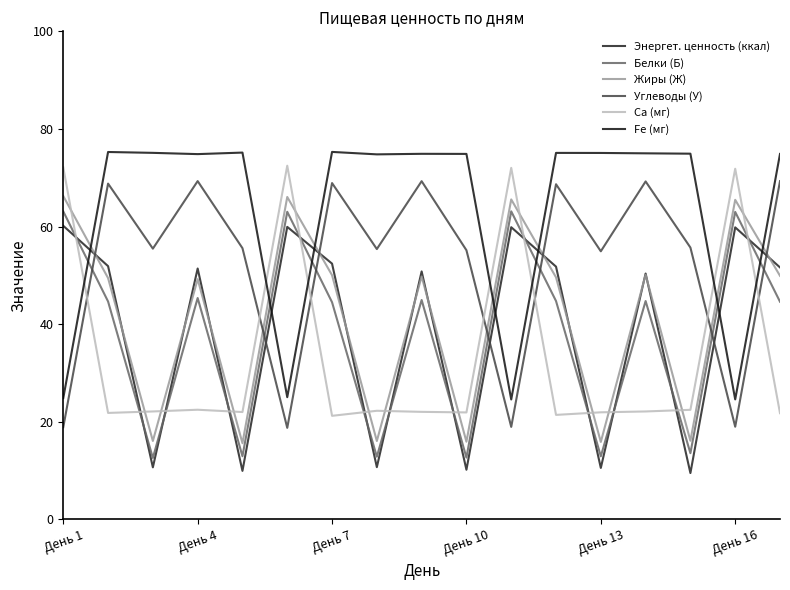

What is the difference between the second highest and second lowest values in the Углеводы (У) series?

50.4